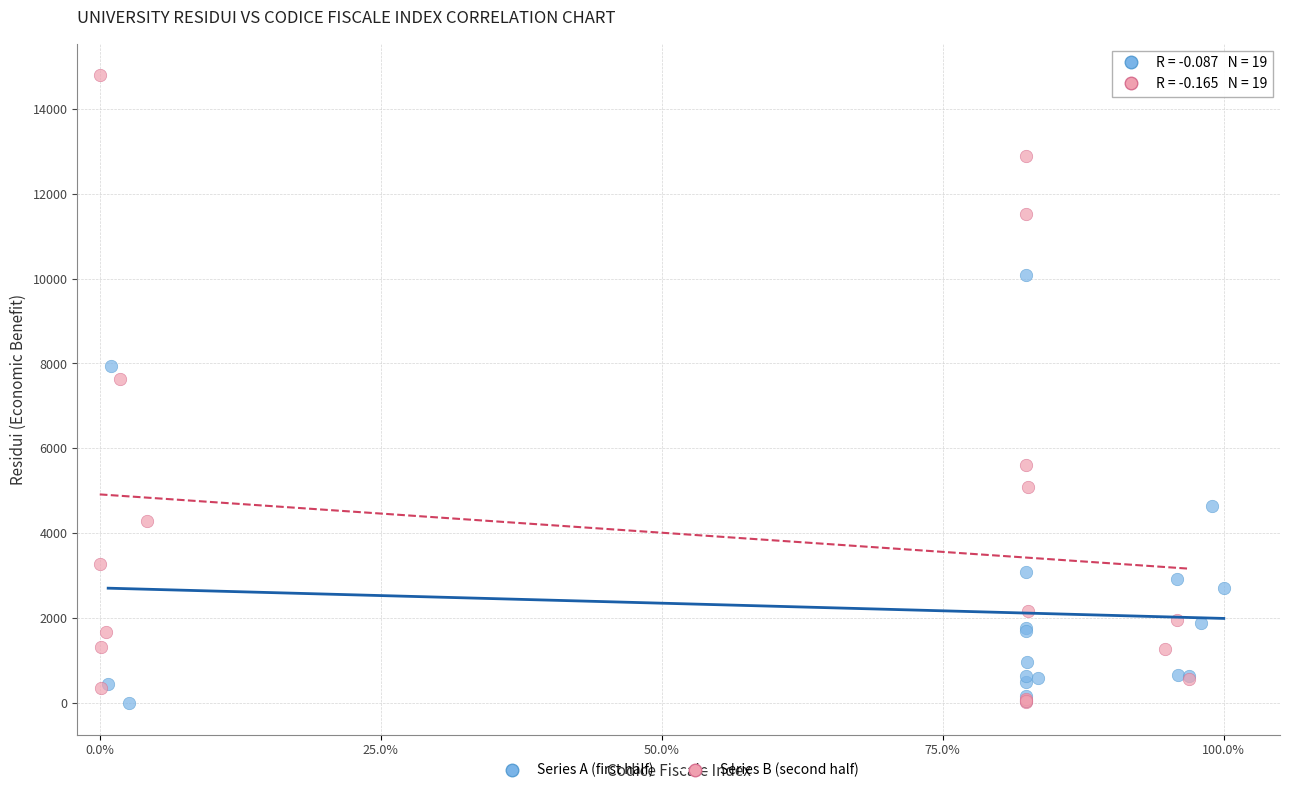

Which series reaches the maximum Y coordinate?

Series B (second half)